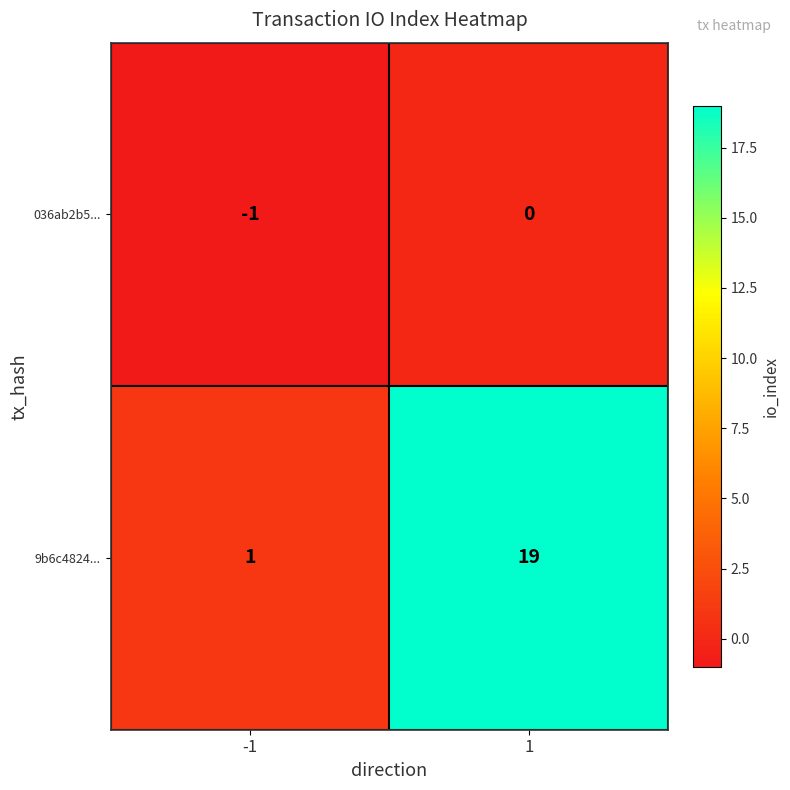

What is the average value of the 9b6c4824... series?

10